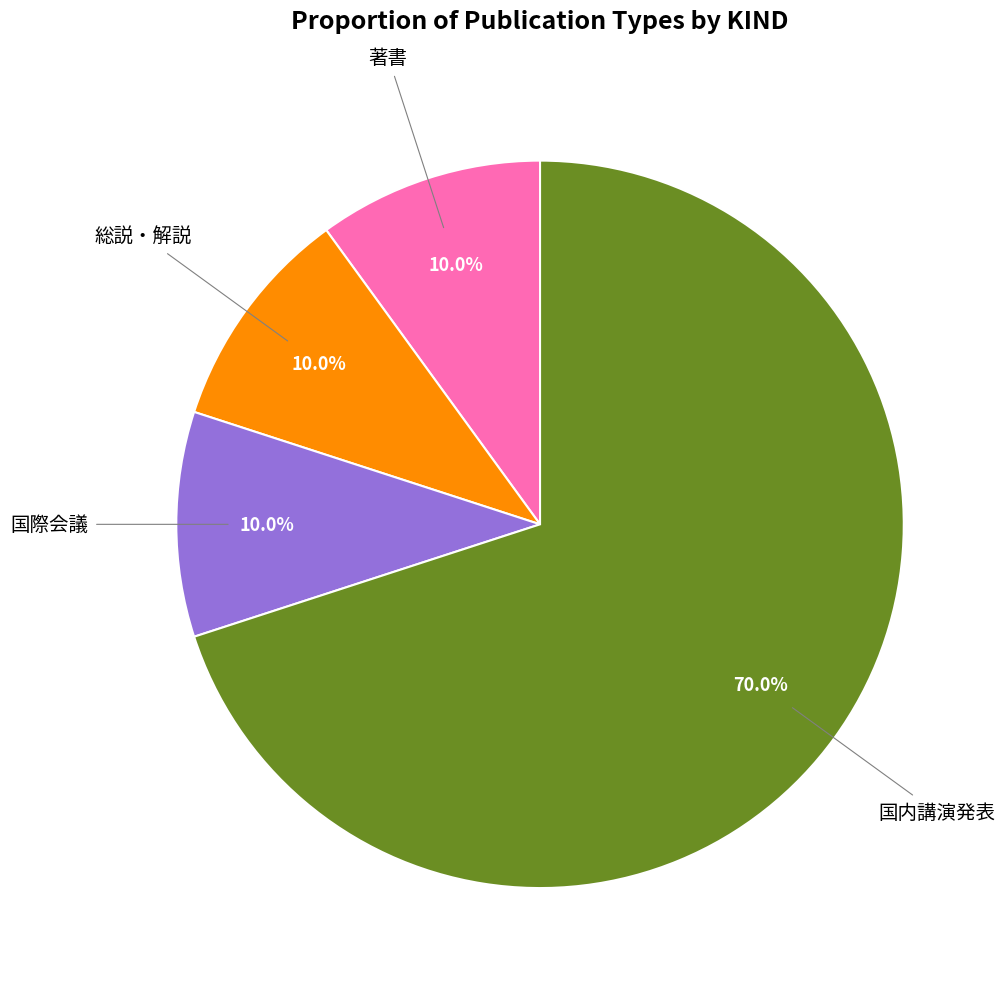

To the nearest percent, what portion does 著書 represent?

10%